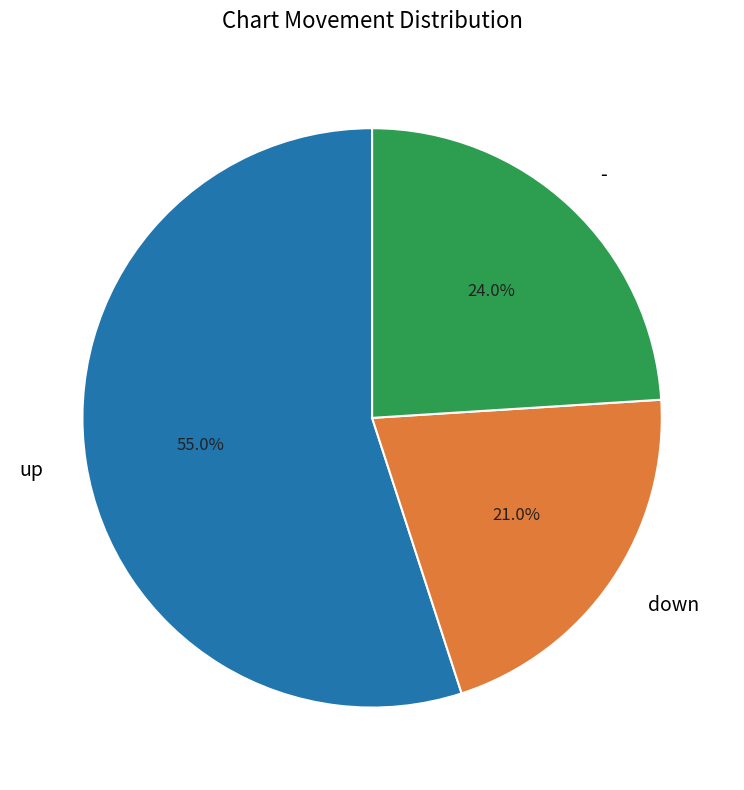

To the nearest percent, what portion does - represent?

24%